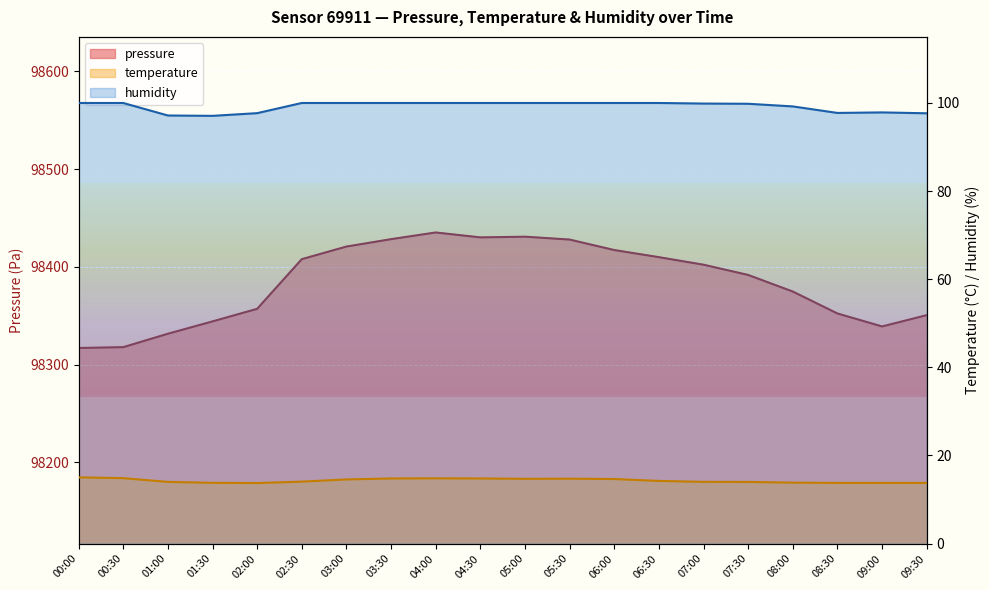

Which series has the largest range (max minus min)?

pressure